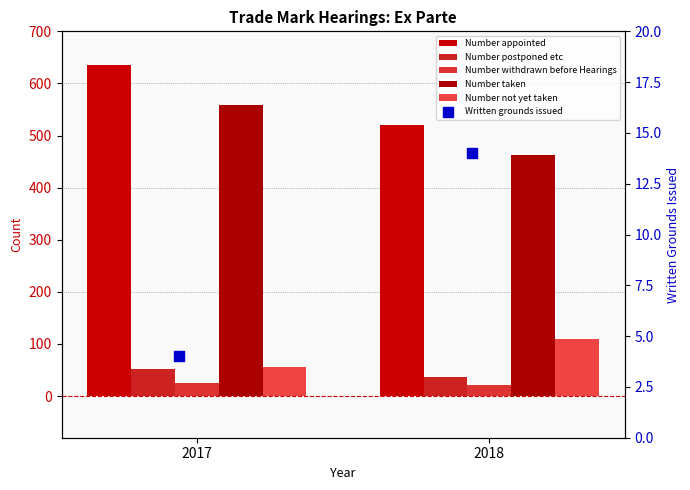

Which series contains the highest Y value?

Number appointed